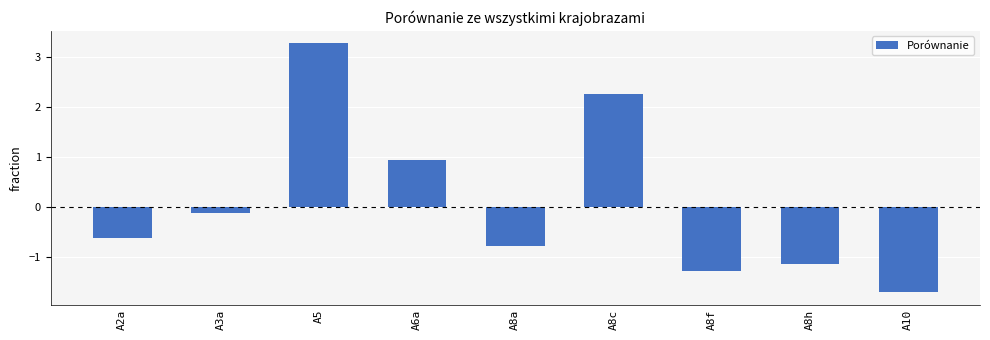

What is the average value?

0.1